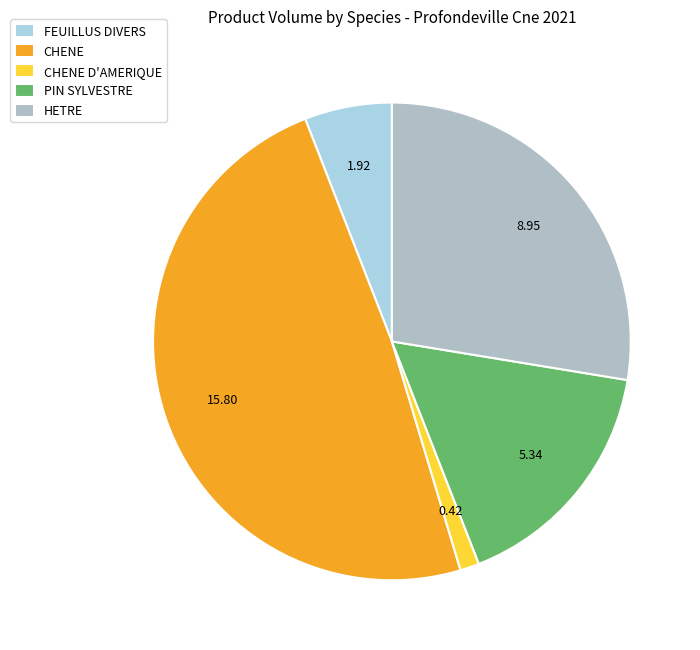

Which category has the smallest portion of the pie?

CHENE D'AMERIQUE